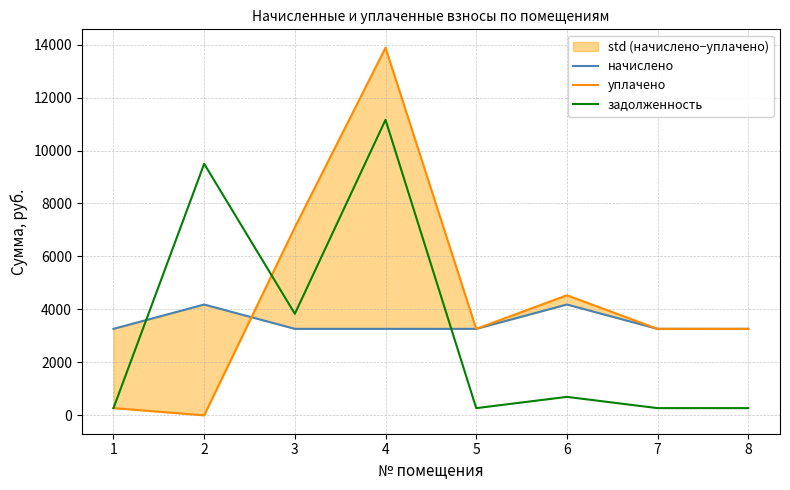

Is this an area chart (filled region under the line)?

No